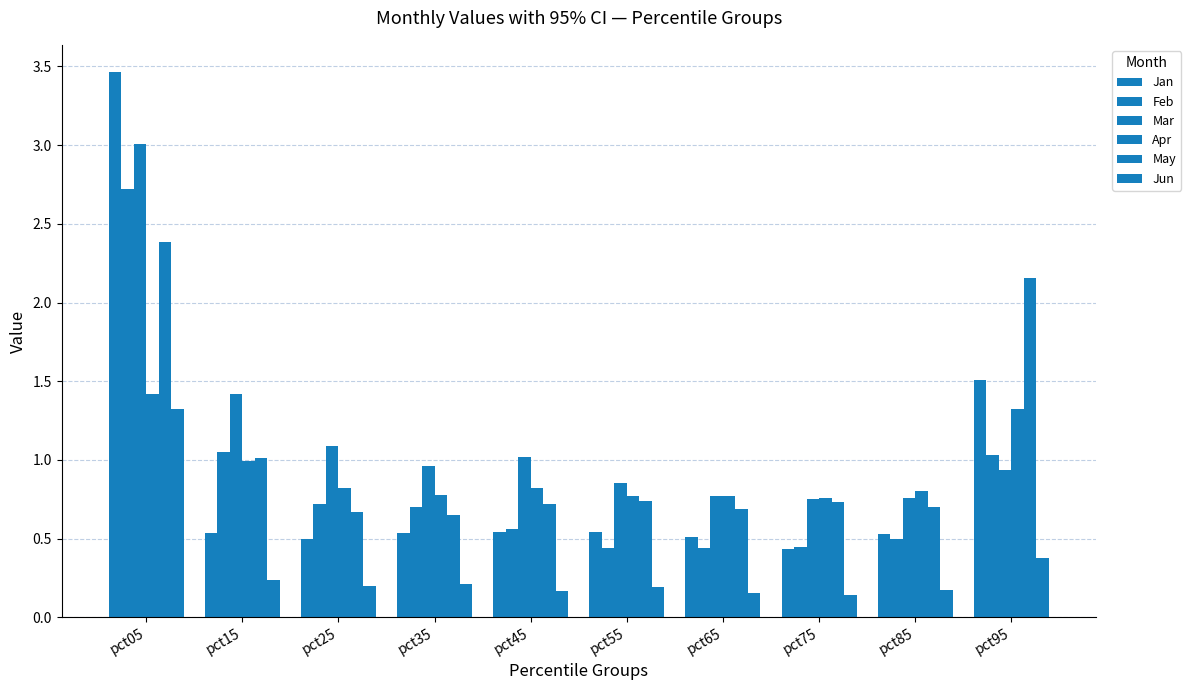

Rank the series by their maximum value, from lowest to highest.

Jun, Apr, May, Feb, Mar, Jan